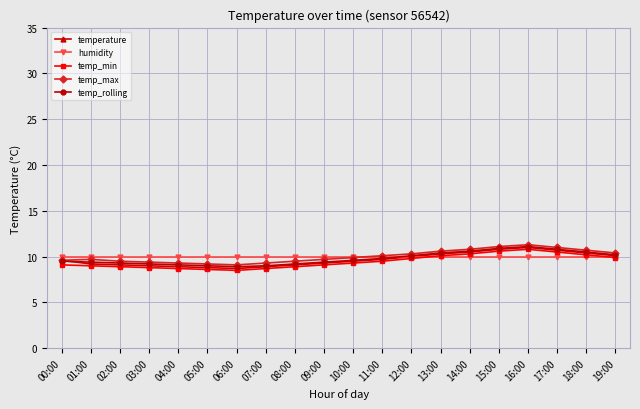

How many data points does each series have?

20